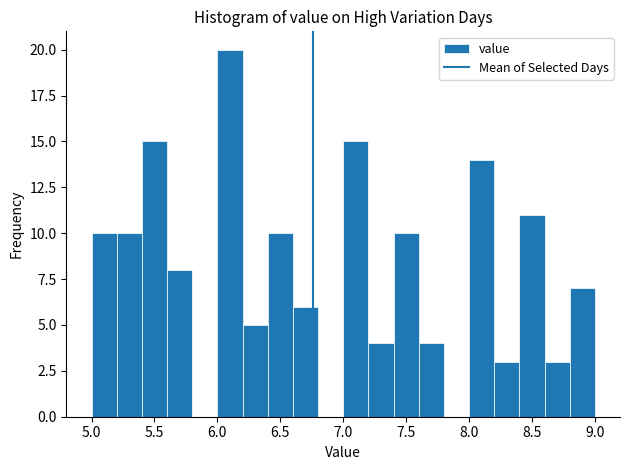

What is the height of the bar covering 8.6 to 8.8 on the x-axis? The values are not printed on the chart, so give them approximately, as read against the axis.

3